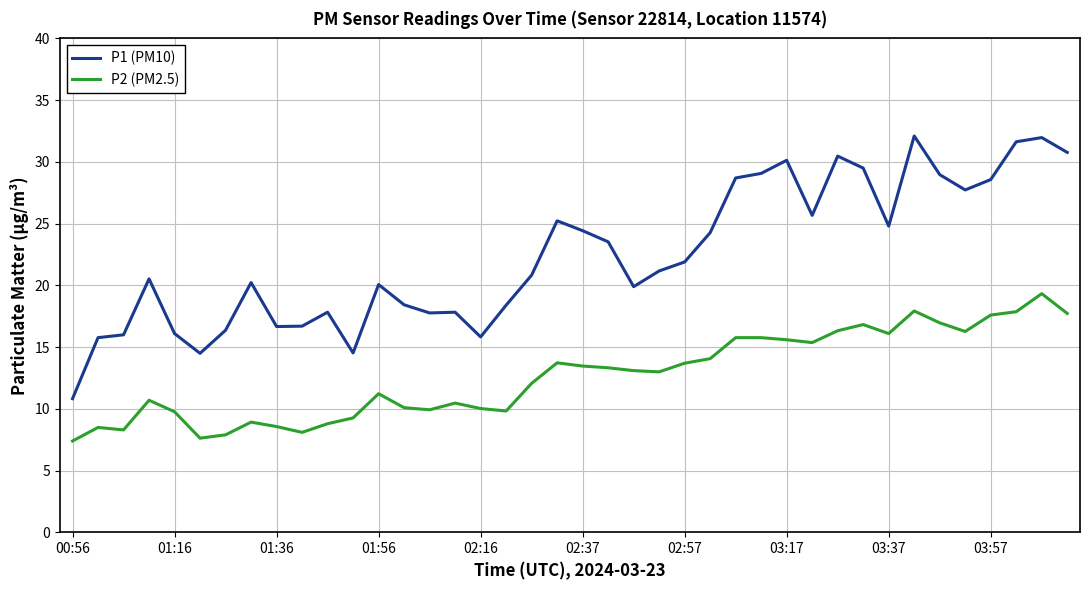

What is the greatest value displayed?

32.1